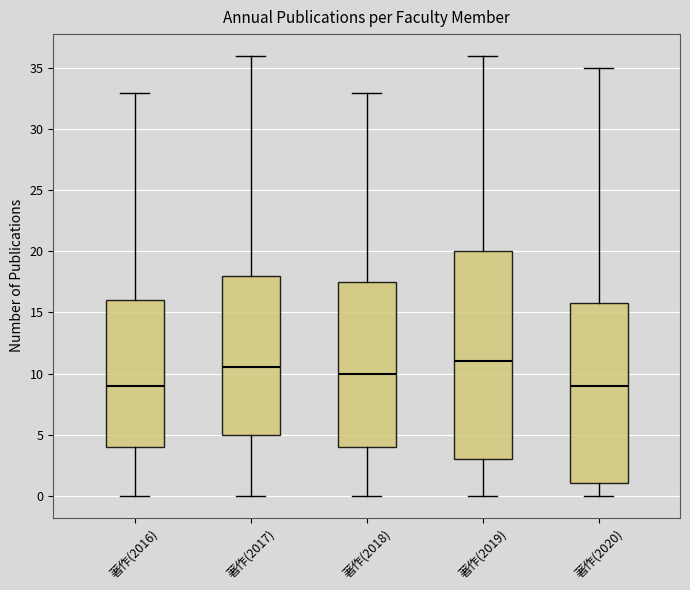

Reading left to right, read every box against the y-axis: the position of its median line, the range the box covers, and the ends of its whiskers. The values are not printed on the chart, so give them approximately, as read against the axis.

著作(2016): median 9.0, box 4.0 to 16.0, whiskers 0.0 to 33.0
著作(2017): median 10.5, box 5.0 to 18.0, whiskers 0.0 to 36.0
著作(2018): median 10.0, box 4.0 to 17.5, whiskers 0.0 to 33.0
著作(2019): median 11.0, box 3.0 to 20.0, whiskers 0.0 to 36.0
著作(2020): median 9.0, box 1.0 to 16.0, whiskers 0.0 to 35.0